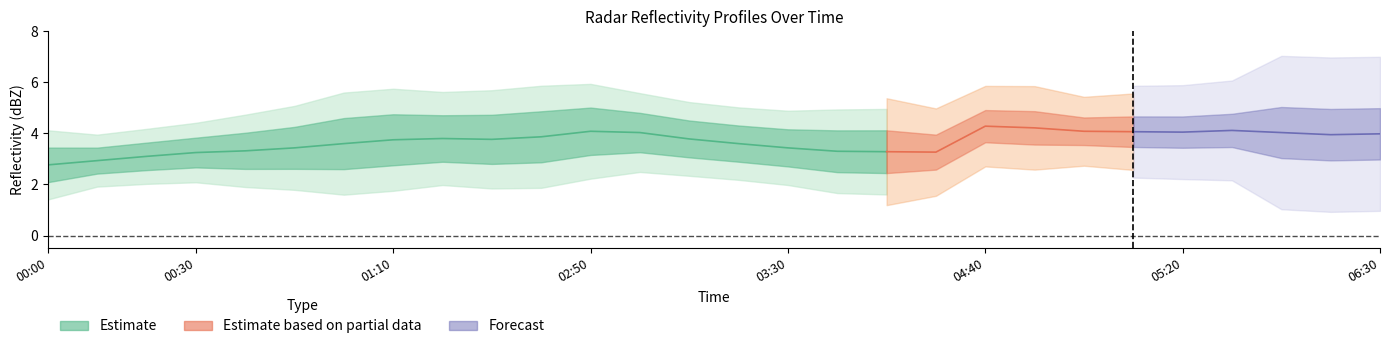

Does the chart display data point markers on the line(s)?

No